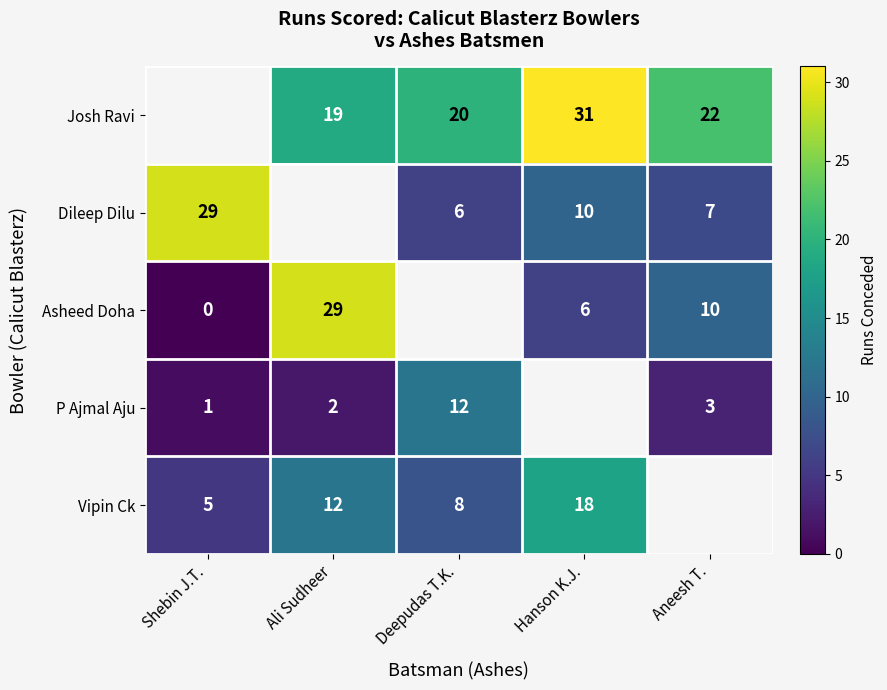

Is the value of Dileep Dilu at Hanson K.J. greater than the value of Josh Ravi at Aneesh T.?

No